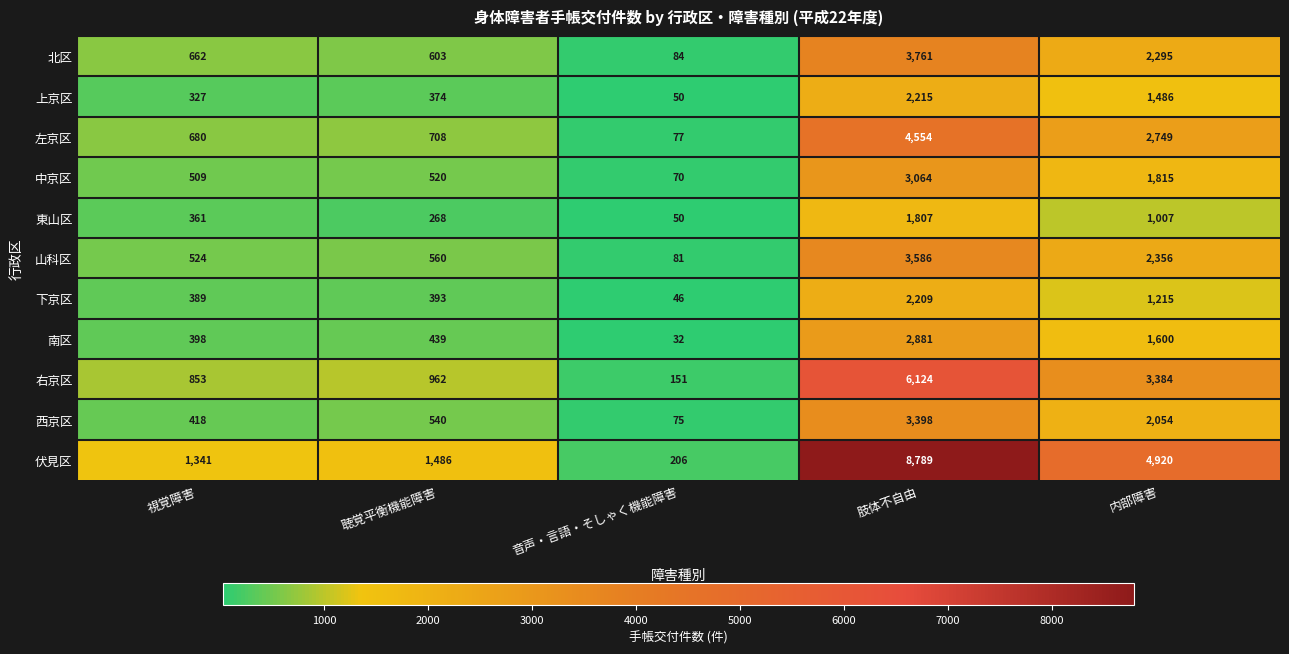

Which series has the widest spread of values?

伏見区